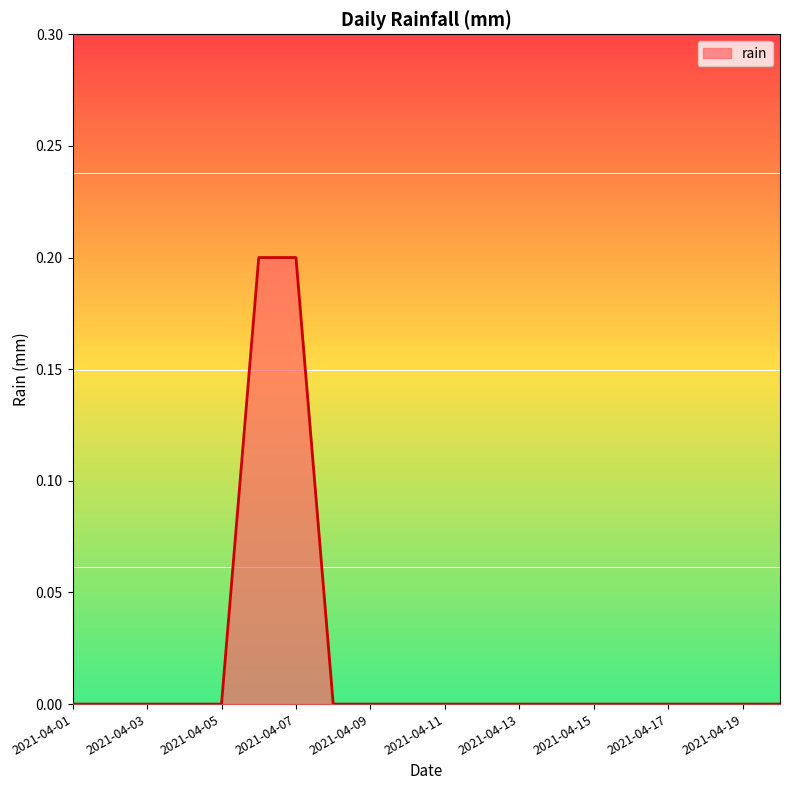

Reading right to left, extract all data points from this chart.

0.0	0.0	0.0	0.0	0.0	0.0	0.0	0.0	0.0	0.0	0.0	0.0	0.0	0.2	0.2	0.0	0.0	0.0	0.0	0.0